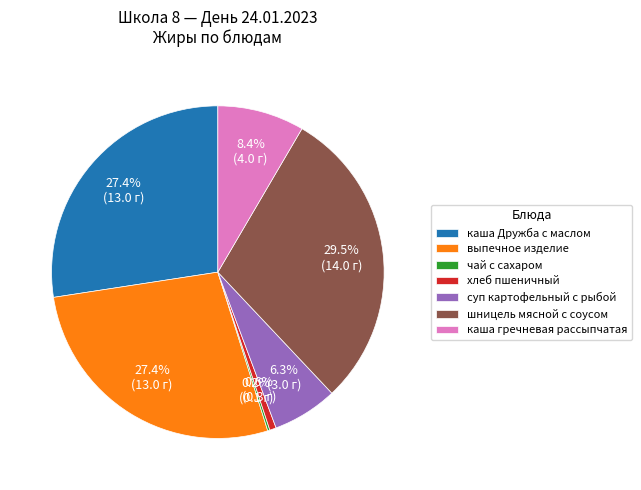

Is the sum of каша Дружба с маслом and хлеб пшеничный greater than half?

No